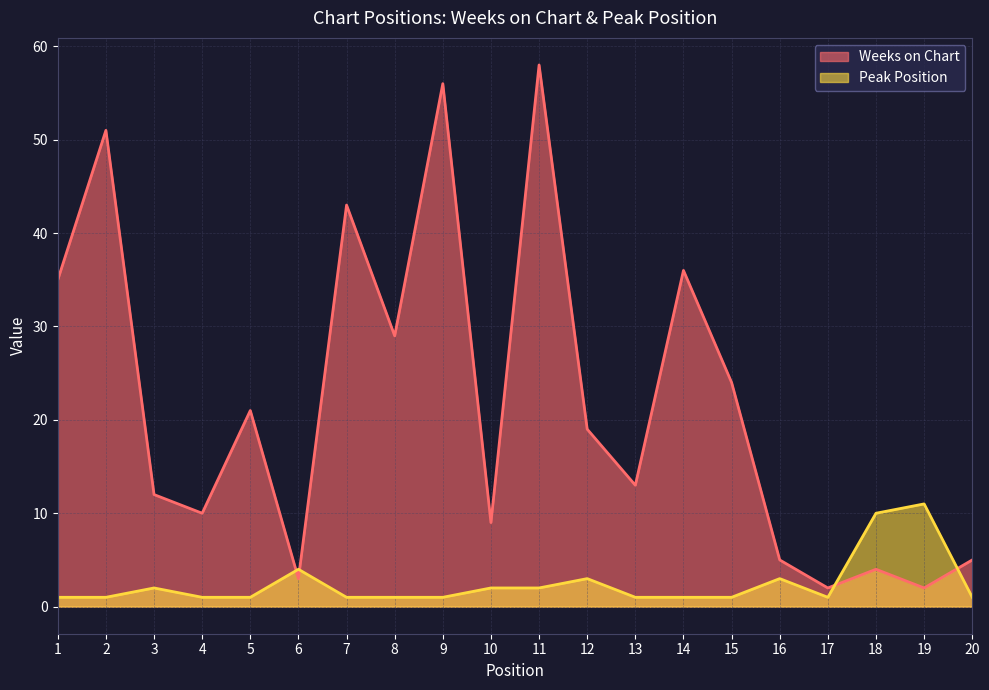

Reading left to right, transcribe all the data shown in this chart.

Weeks on Chart: 35	51	12	10	21	3	43	29	56	9	58	19	13	36	24	5	2	4	2	5
Peak Position: 1	1	2	1	1	4	1	1	1	2	2	3	1	1	1	3	1	10	11	1